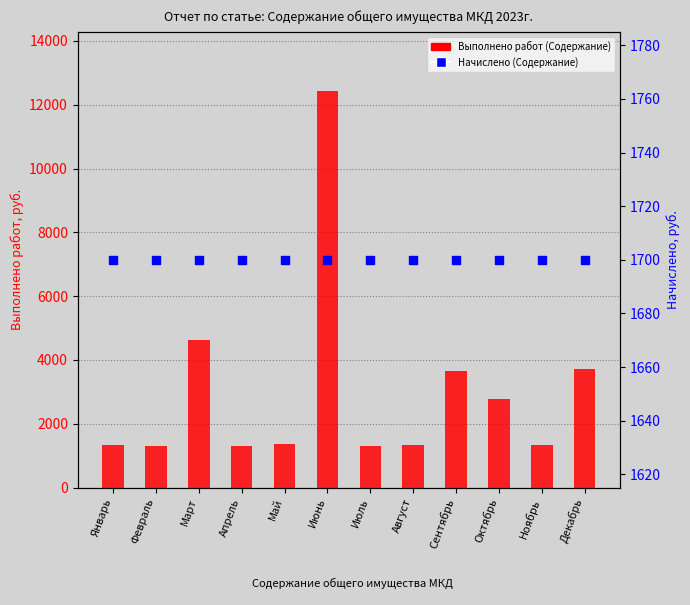

Which series has the largest total across all categories?

Выполнено работ (Содержание)